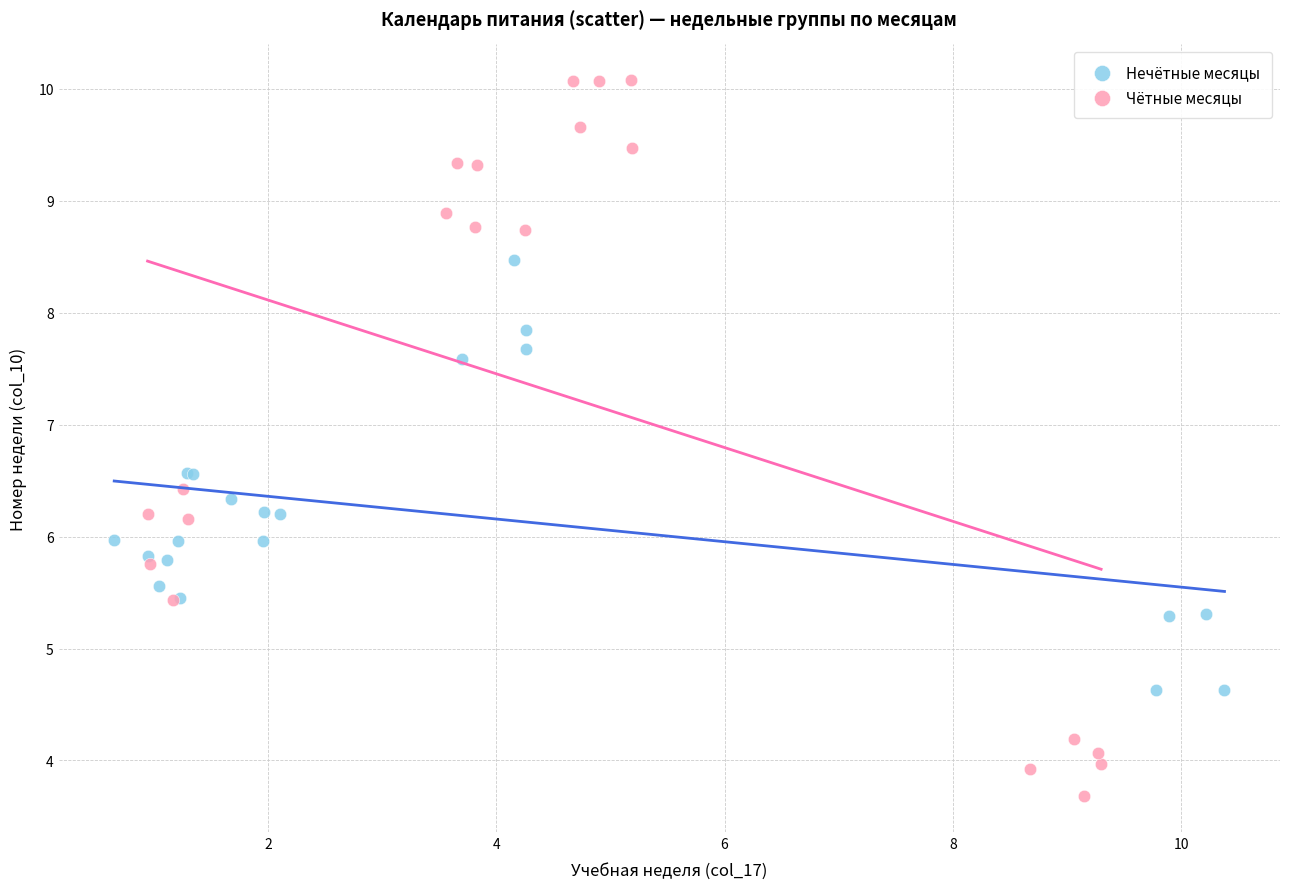

Which series has the widest spread of Y values?

Чётные месяцы